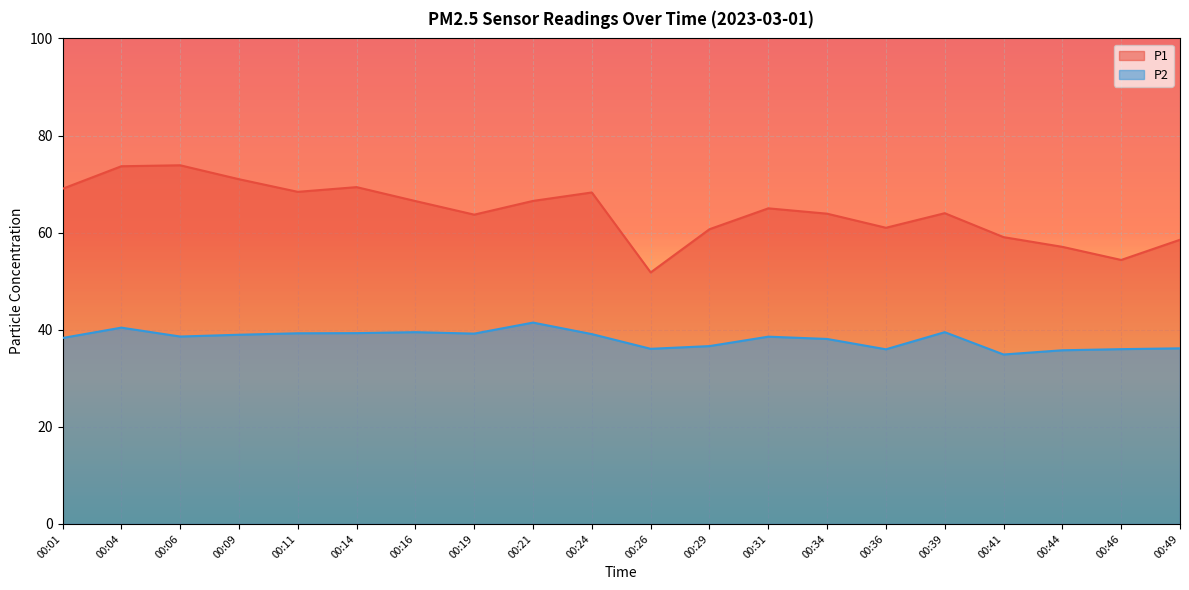

Count the number of categories in the chart.

20